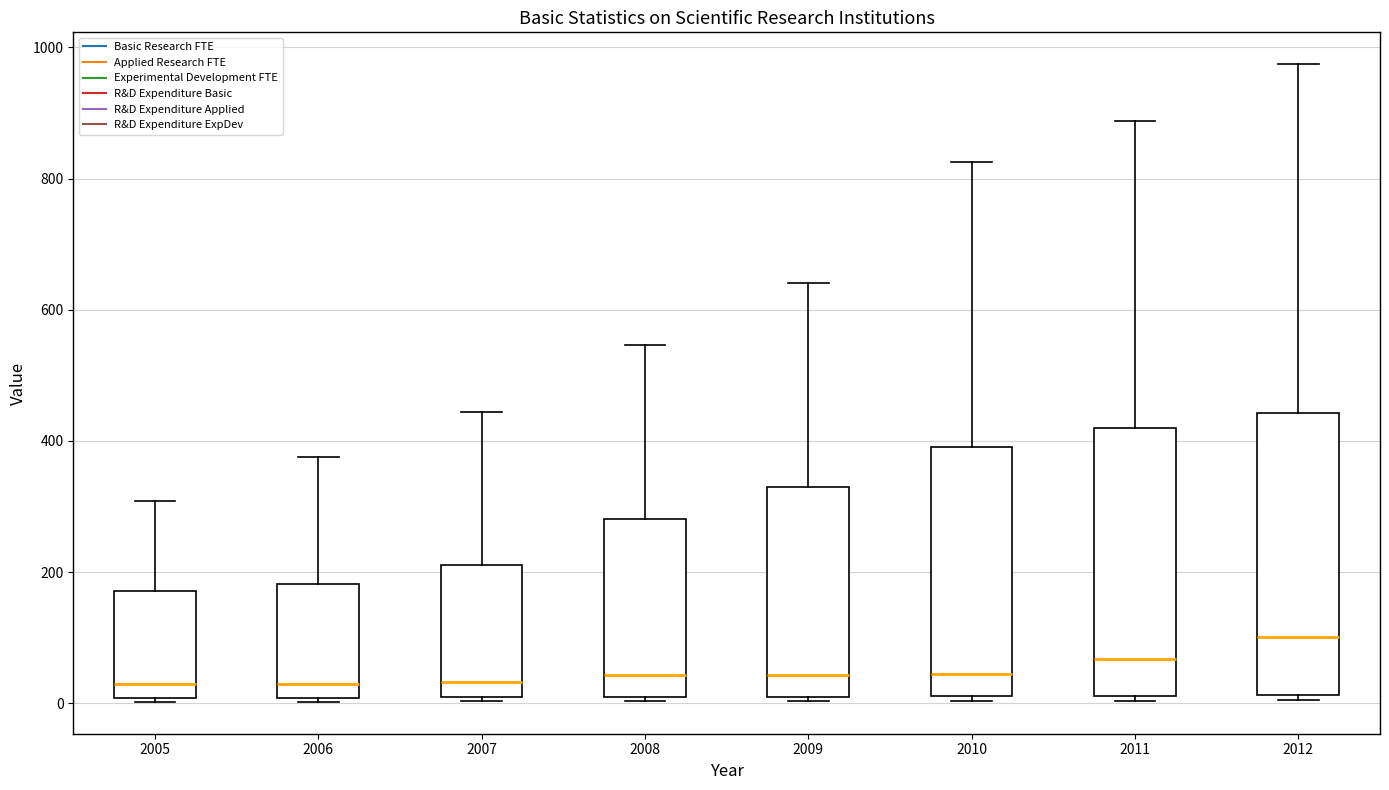

Which box is the tallest, from its lower edge to its upper edge?

2012